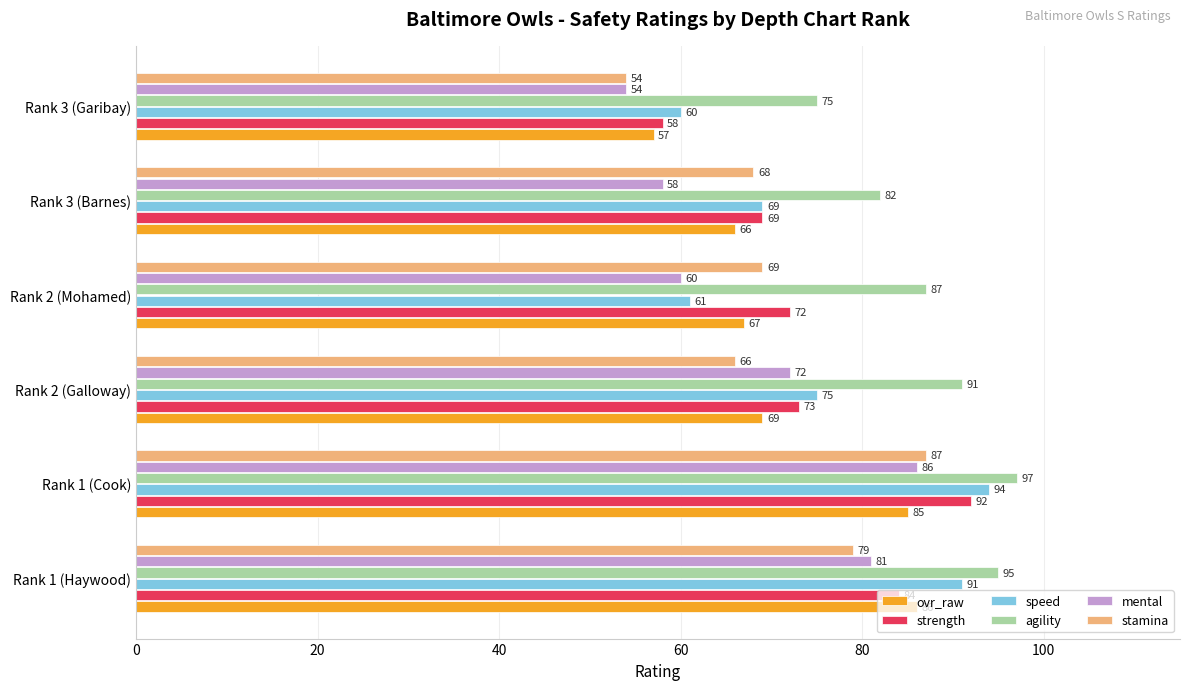

List the labels in order of strength value, largest first.

Rank 1 (Cook), Rank 1 (Haywood), Rank 2 (Galloway), Rank 2 (Mohamed), Rank 3 (Barnes), Rank 3 (Garibay)